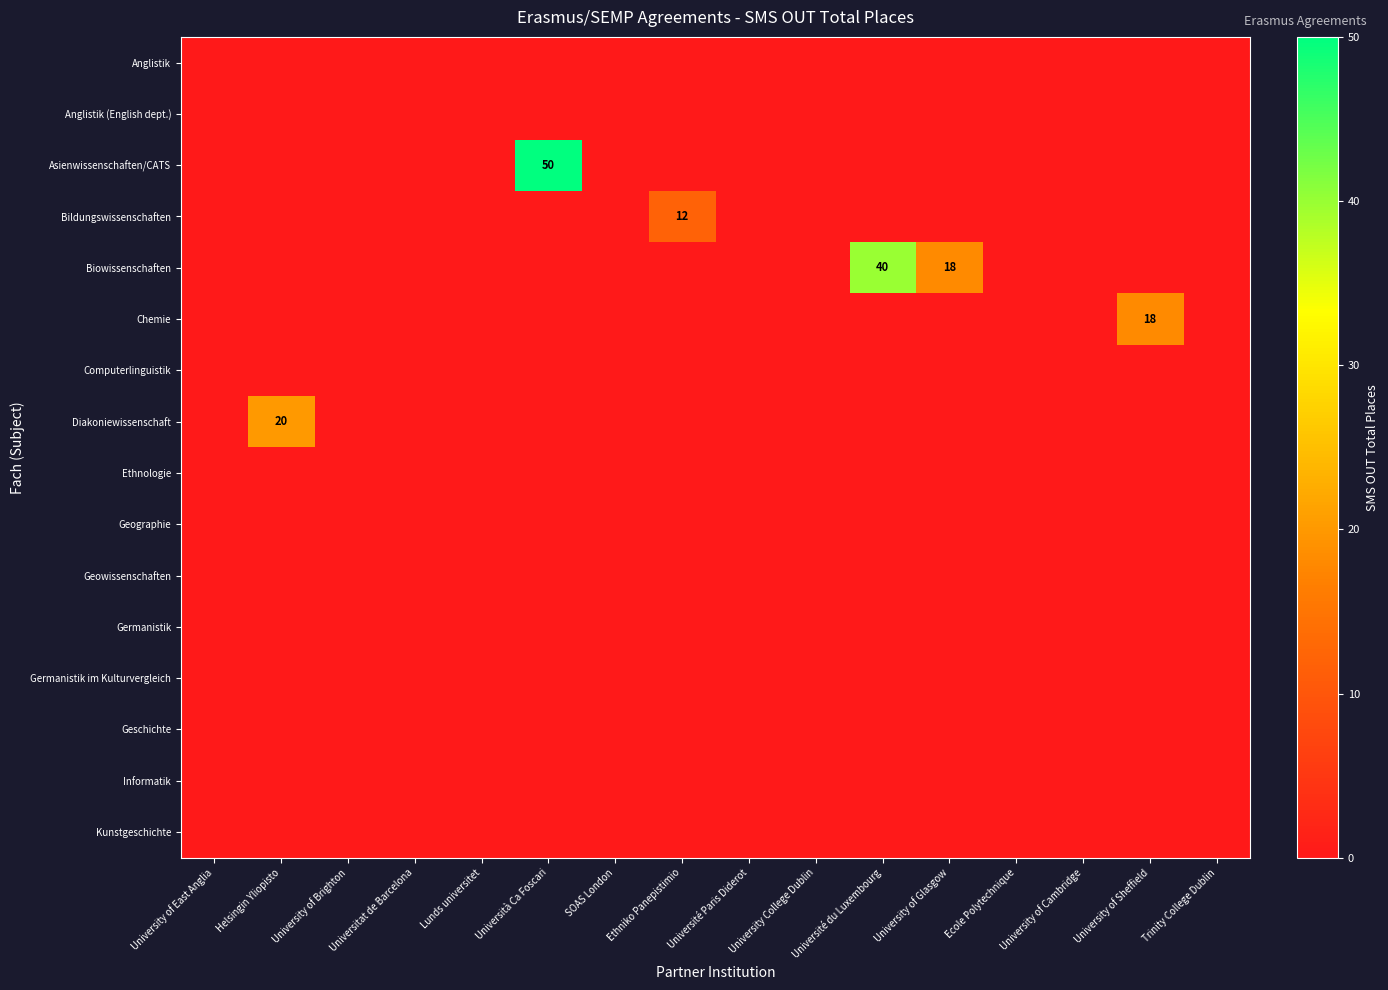

Is it true that Germanistik im Kulturvergleich equals 0 at Université du Luxembourg?

True